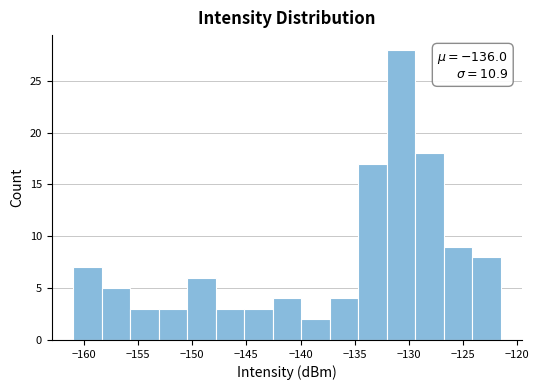

Which range on the x-axis has the tallest bar?

-132.0 to -129.5